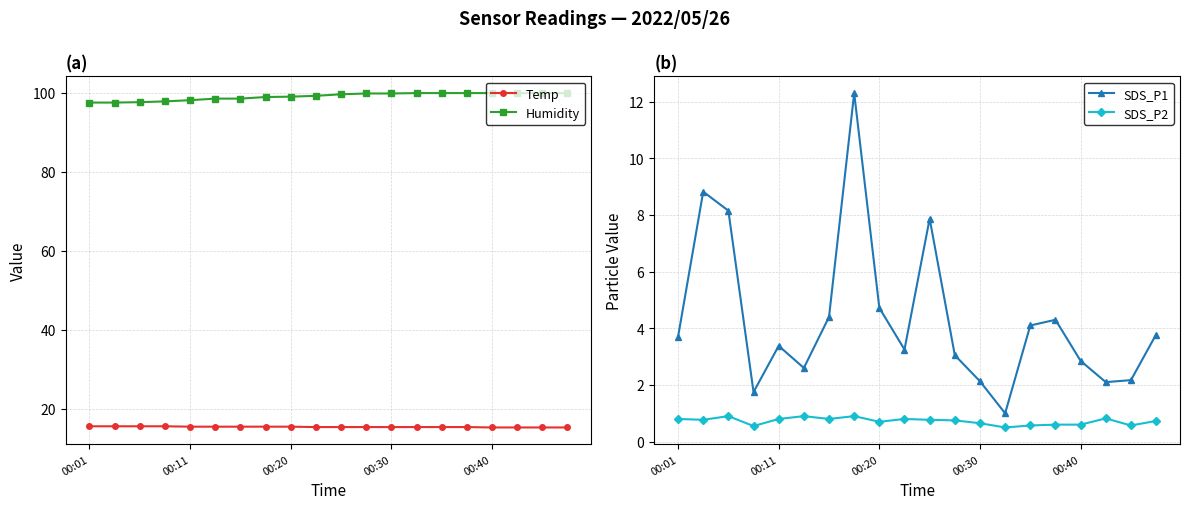

What is the minimum value shown in the chart?

0.5